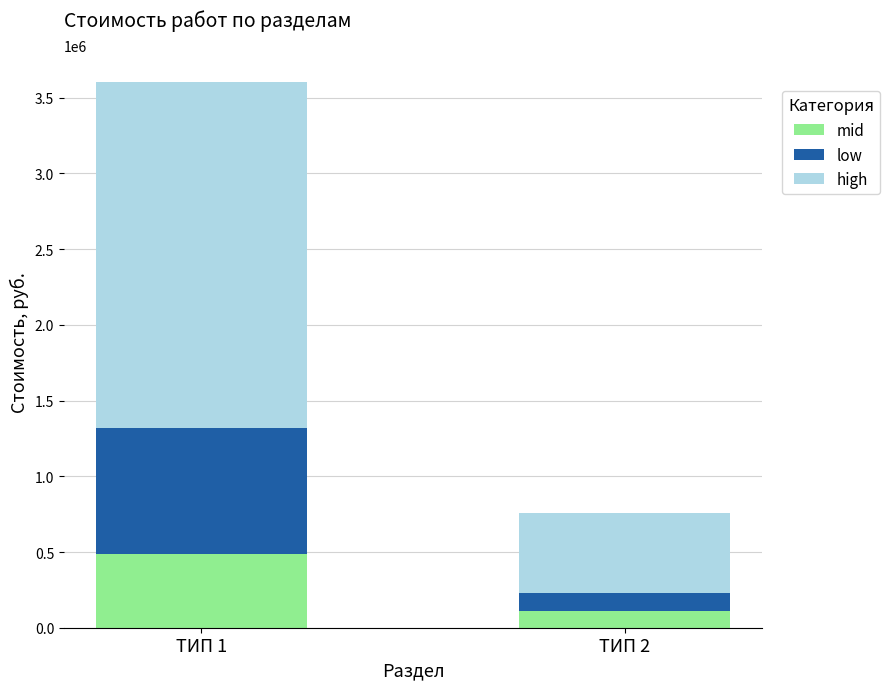

Count the mid values in the range 113190 to 487620.

2